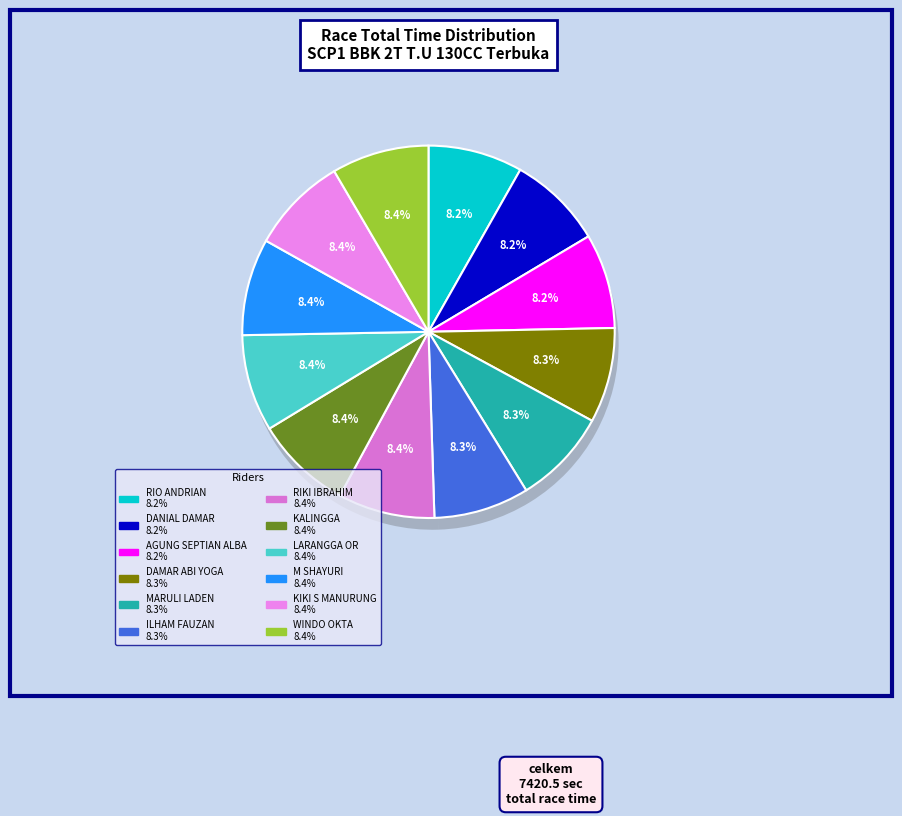

Rank the categories by value from lowest to highest.

RIO ANDRIAN, DANIAL DAMAR, AGUNG SEPTIAN ALBA, DAMAR ABI YOGA, MARULI LADEN, ILHAM FAUZAN, RIKI IBRAHIM, KALINGGA, LARANGGA OR, M SHAYURI, KIKI S MANURUNG, WINDO OKTA